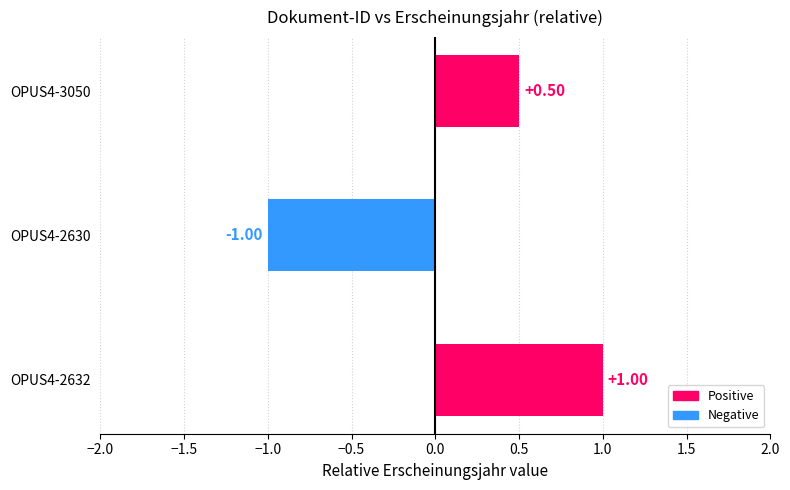

Does the chart contain any negative values?

Yes